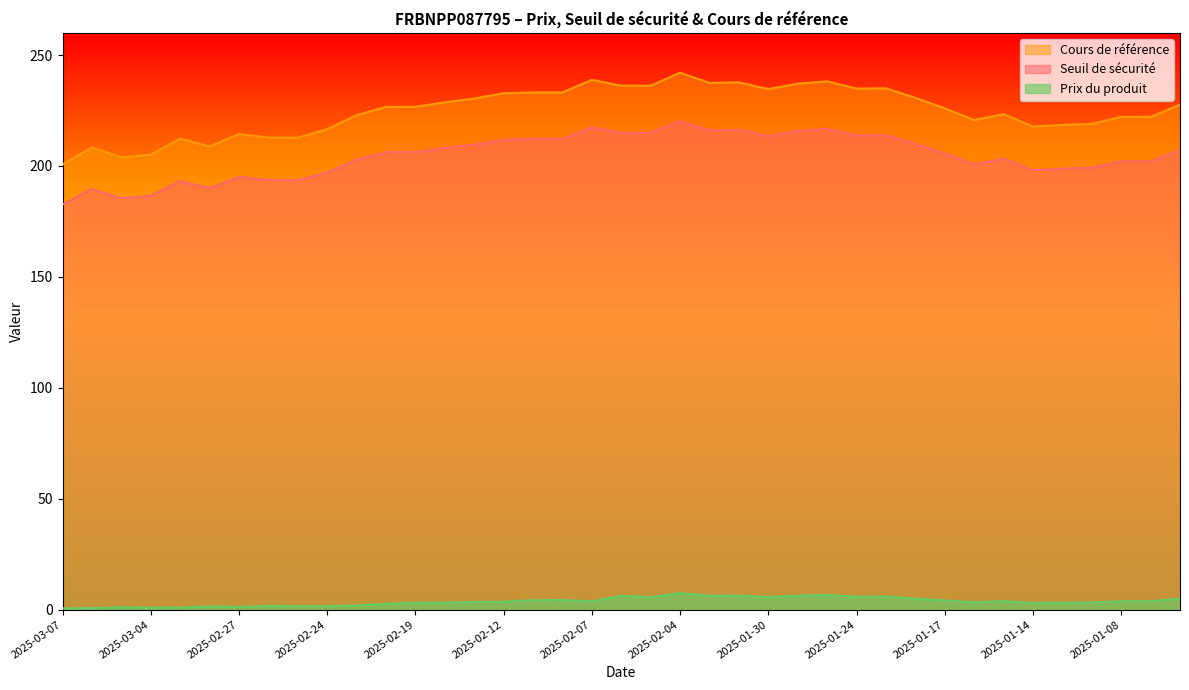

What is the difference between the maximum and minimum values in the Cours de référence series?

41.4